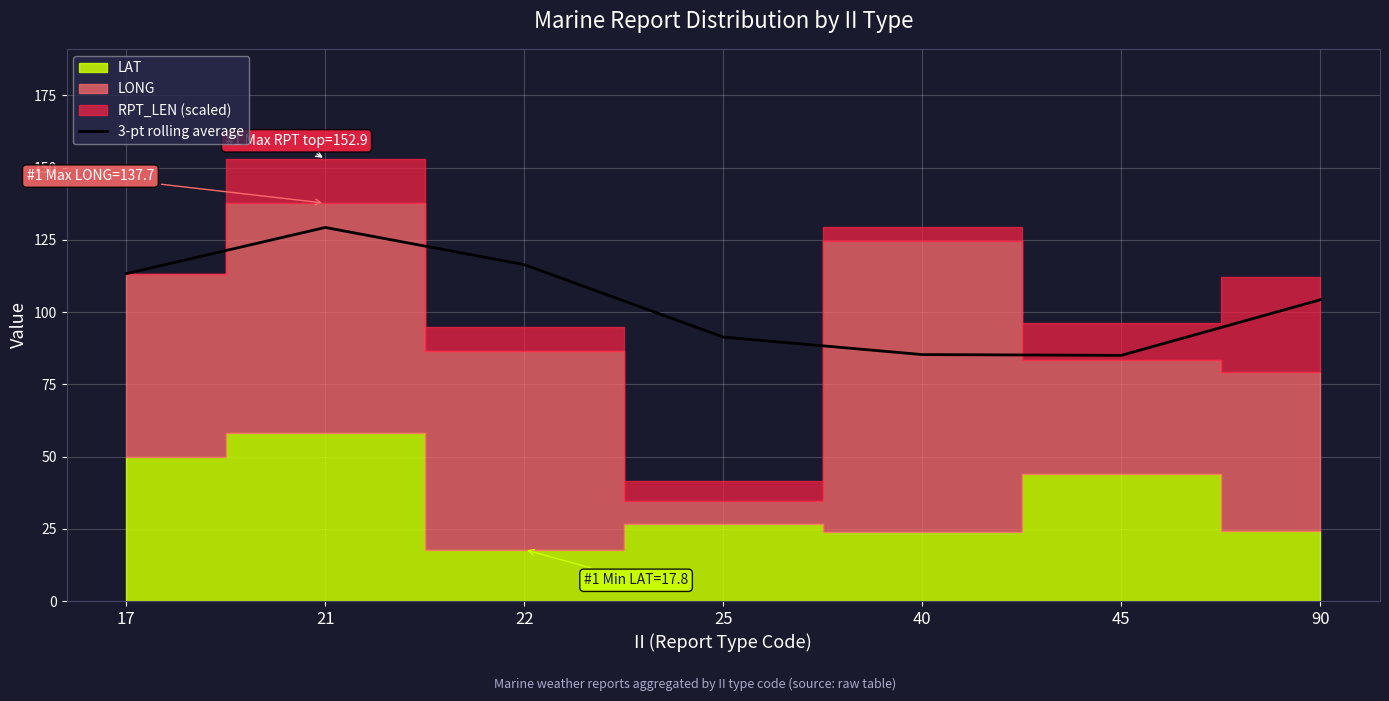

Where is the first local minimum?

45